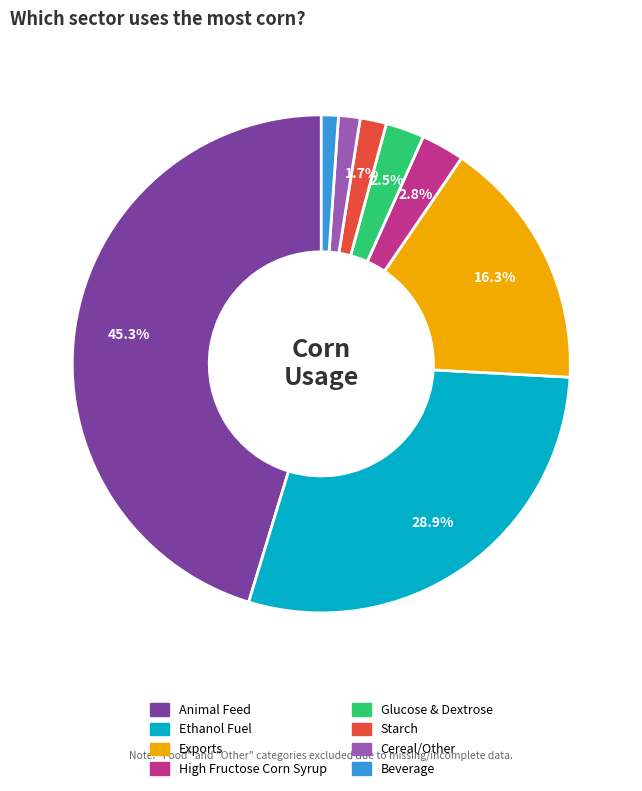

What is the ratio of the value at Cereal/Other to the value at Glucose & Dextrose?

0.6